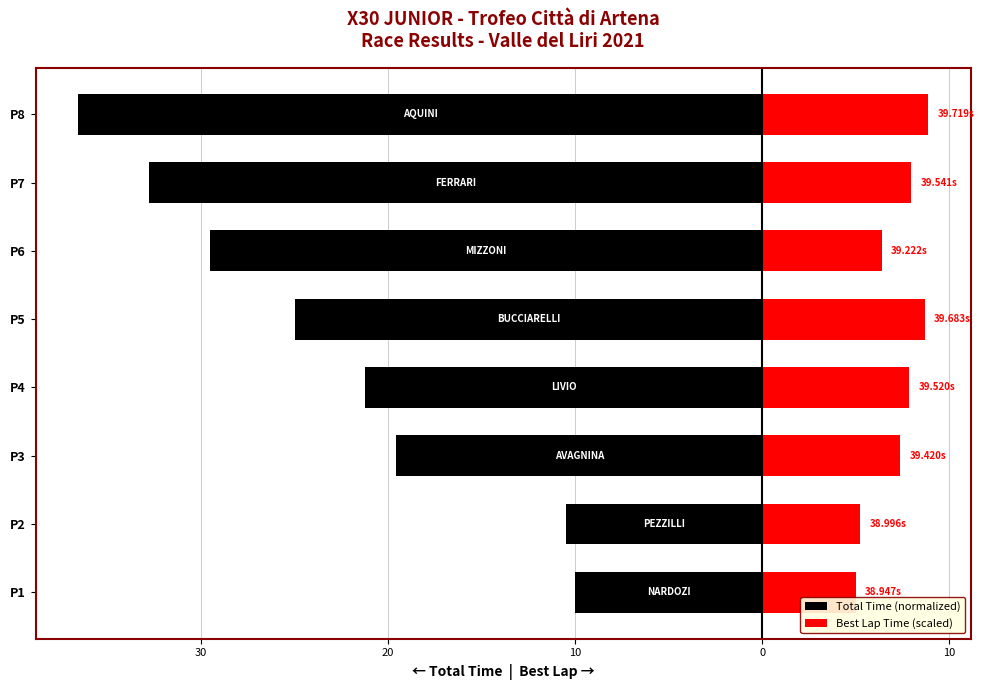

What is the sum of all Total Time (normalized) values?

-185.1